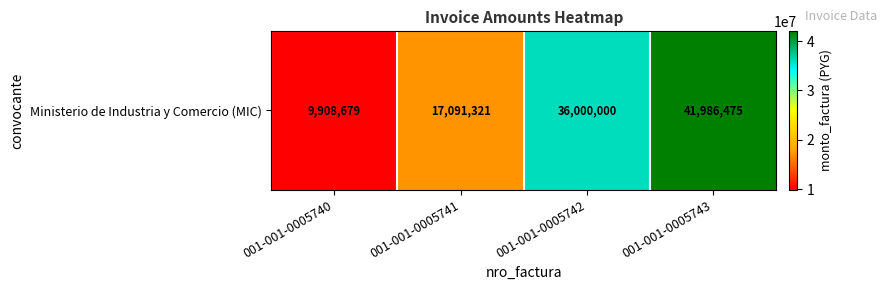

How many data points are less than 36000000?

2